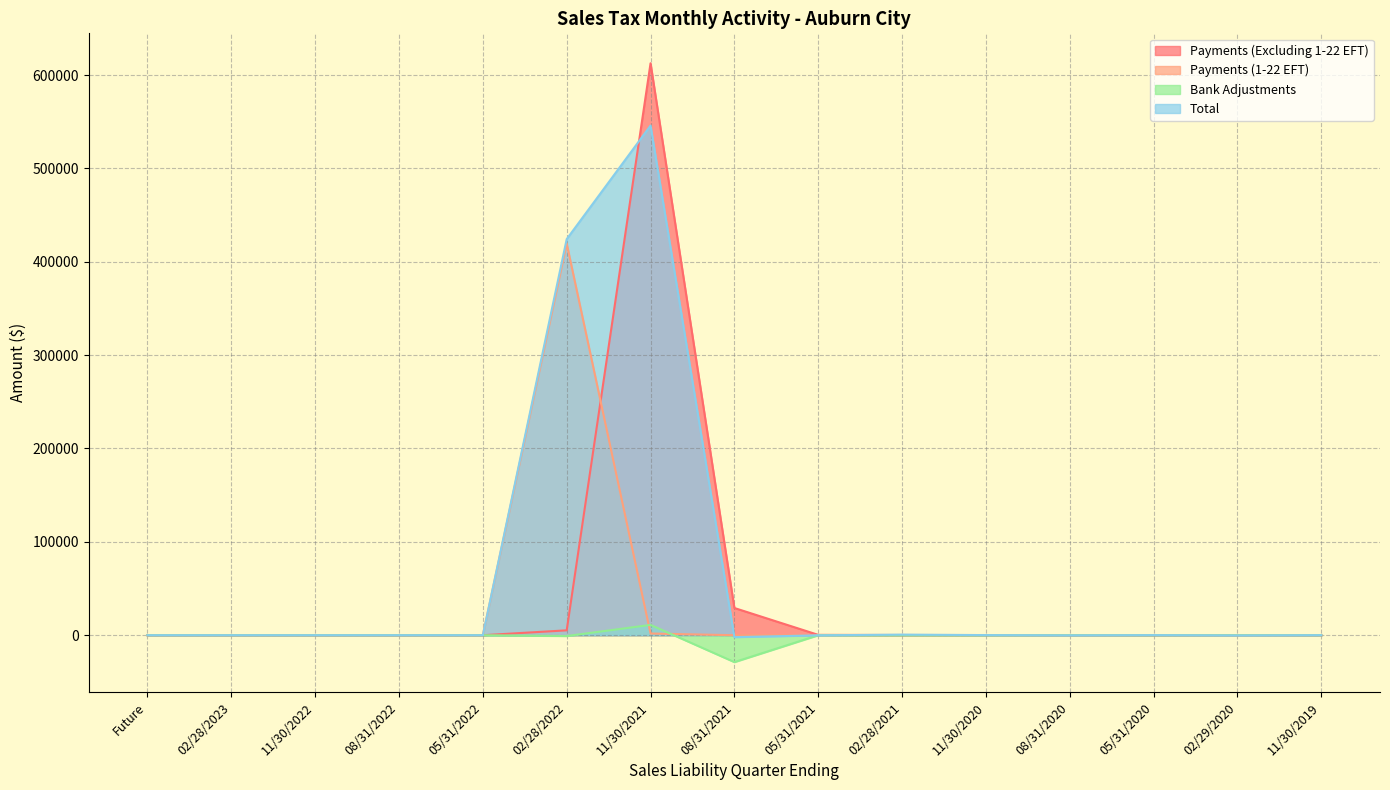

How many lines are shown in the chart?

4